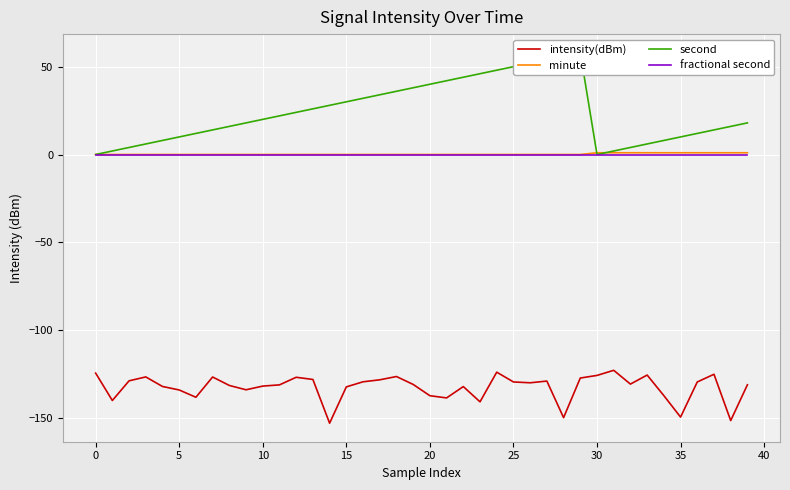

True or false: fractional second and intensity(dBm) intersect in this chart.

False